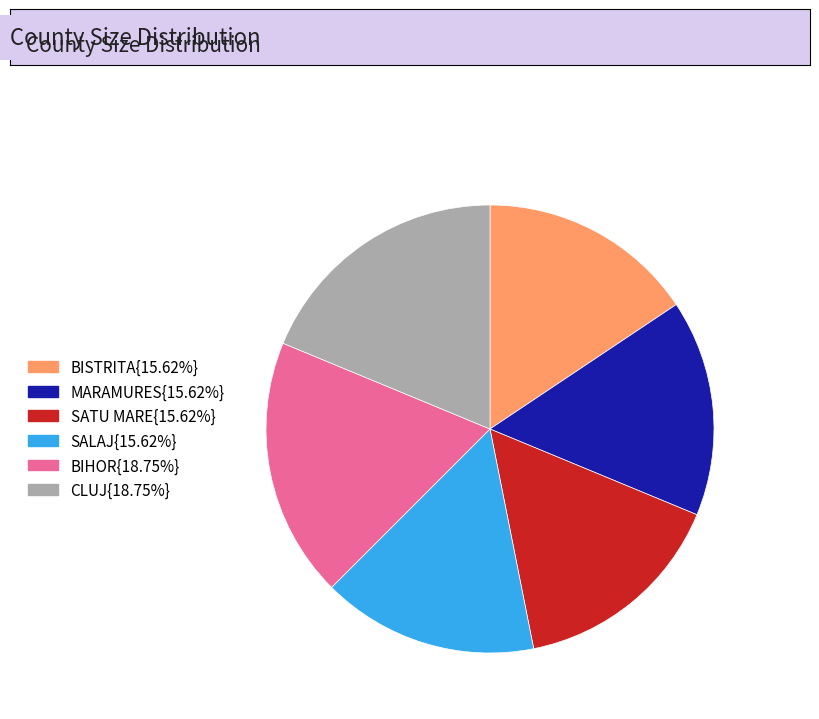

Is CLUJ{18.75%} the majority of the pie?

No